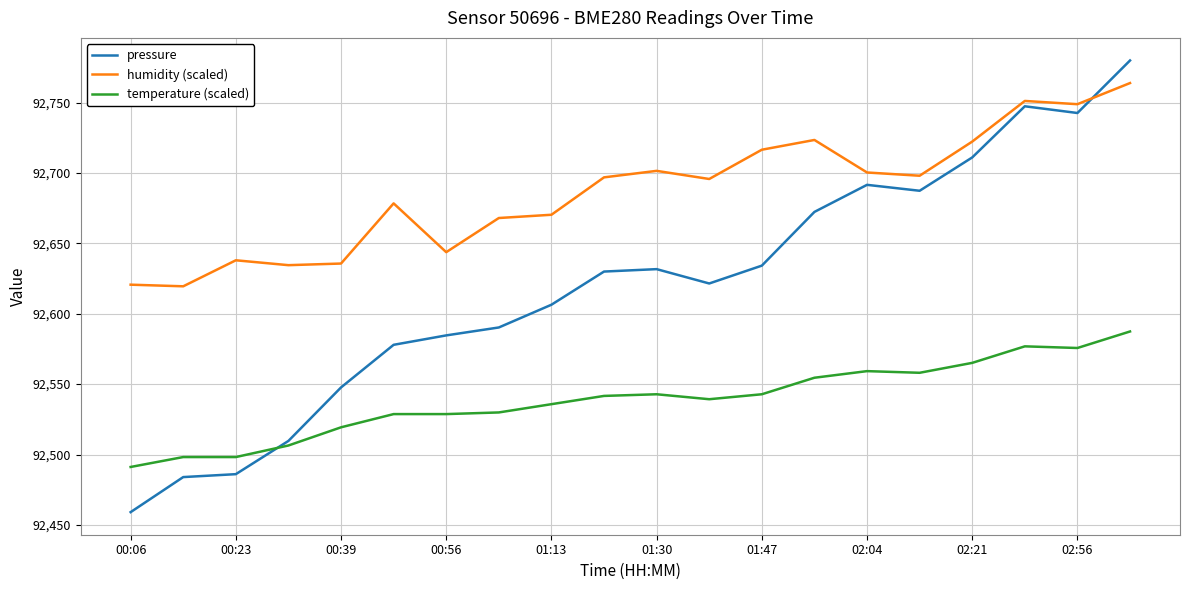

List the series in order of their overall mean, lowest first.

temperature (scaled), pressure, humidity (scaled)